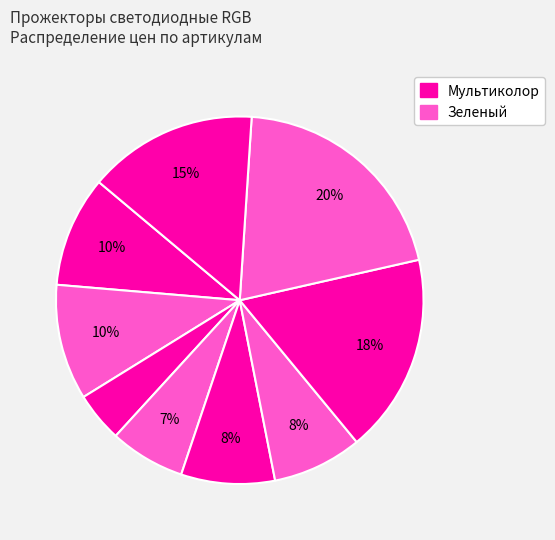

Count the number of slices in the pie.

9